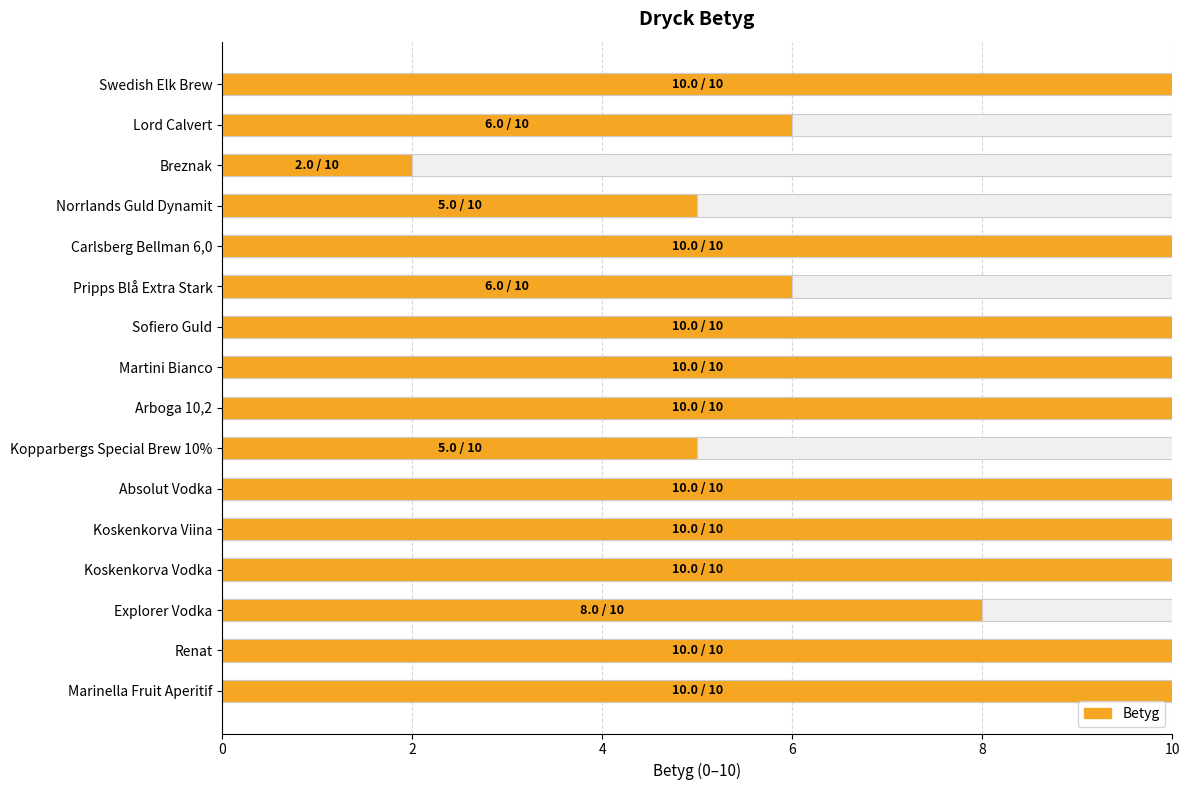

Reading left to right, extract all data points from this chart.

10	6	2	5	10	6	10	10	10	5	10	10	10	8	10	10